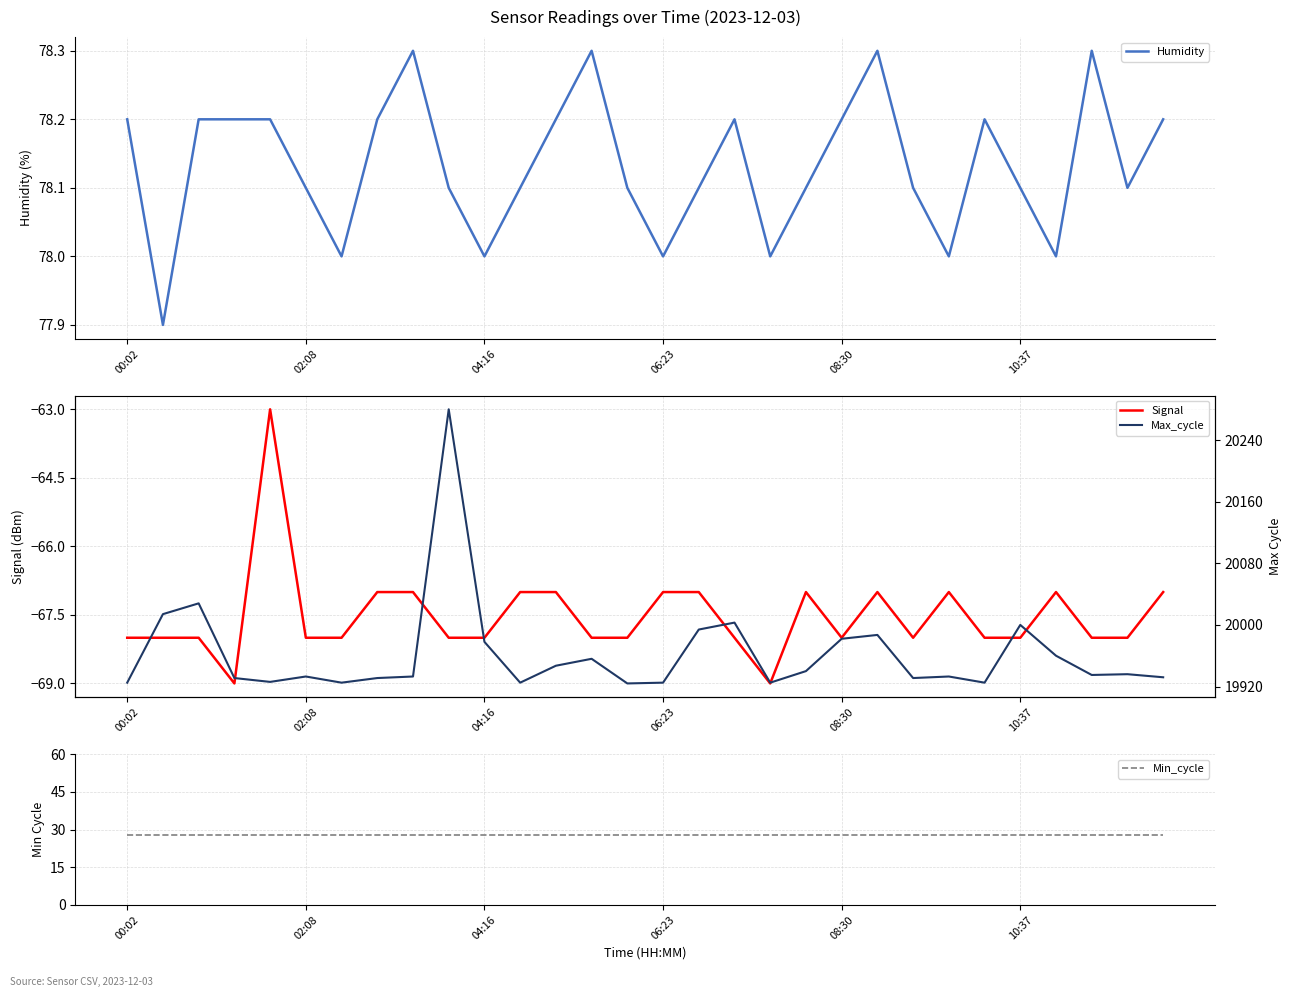

True or false: Min_cycle has a value of 37.3 at 26.

False